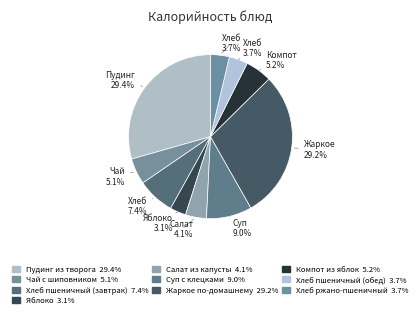

Count the number of slices in the pie.

10